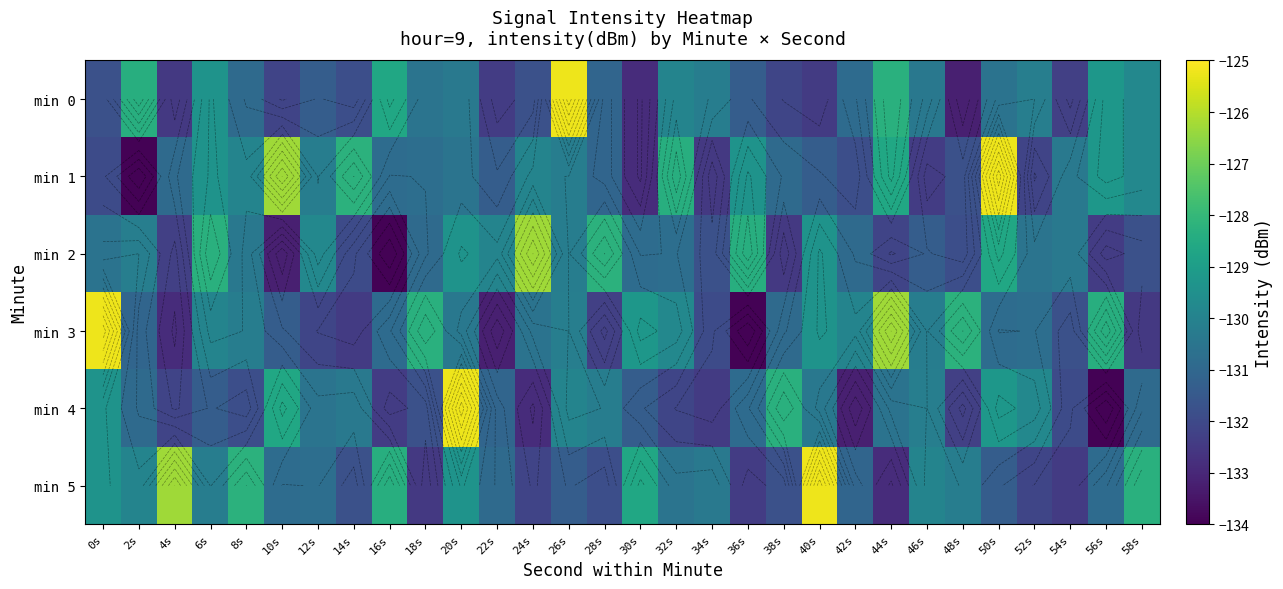

What is the lowest value of the min 1 series?

-134.0